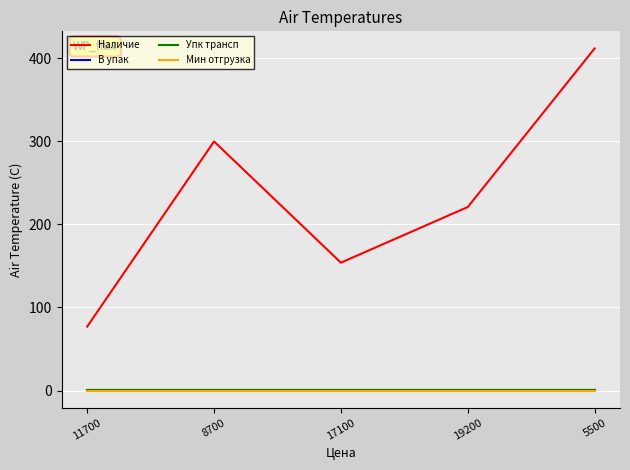

Does the chart have visible grid lines?

Yes